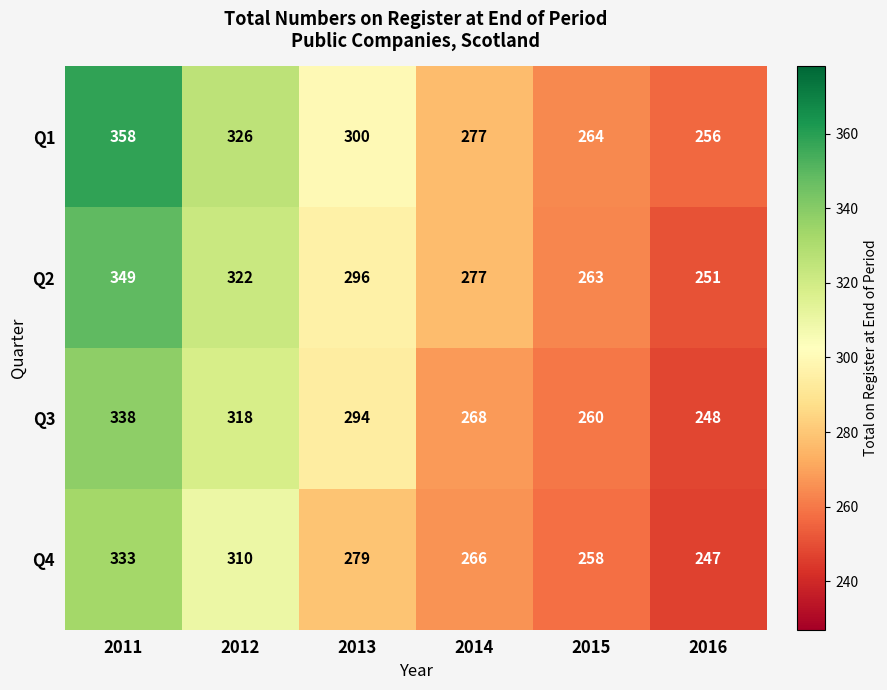

List the series in order of their overall mean, lowest first.

Q4, Q3, Q2, Q1